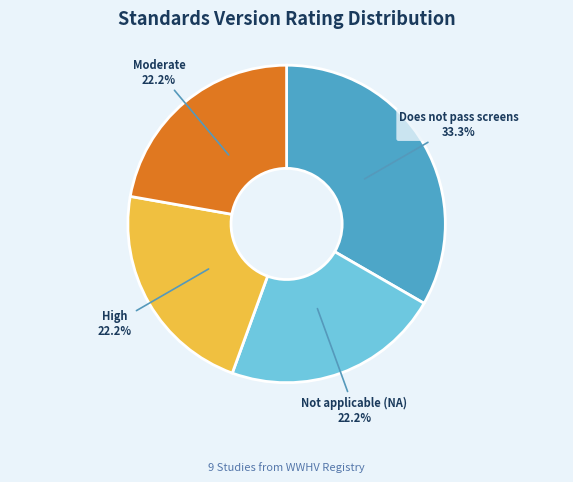

To the nearest percent, what portion does Not applicable (NA) represent?

22%